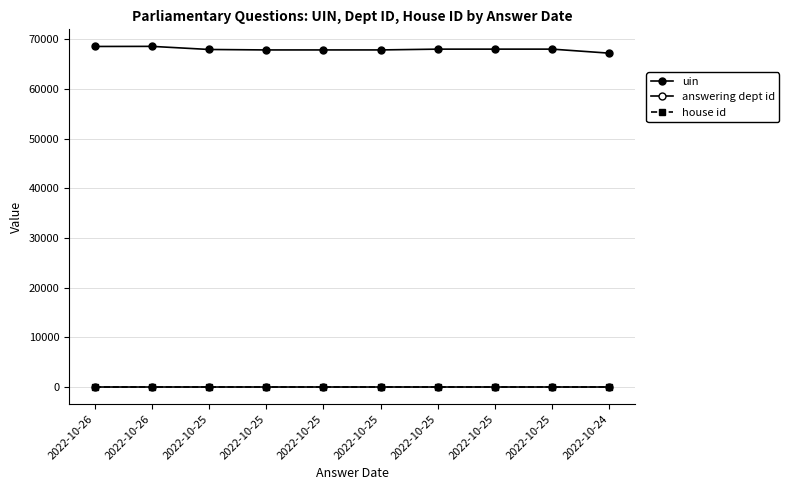

Rank the series at 2022-10-25 from lowest to highest value.

house id, answering dept id, uin